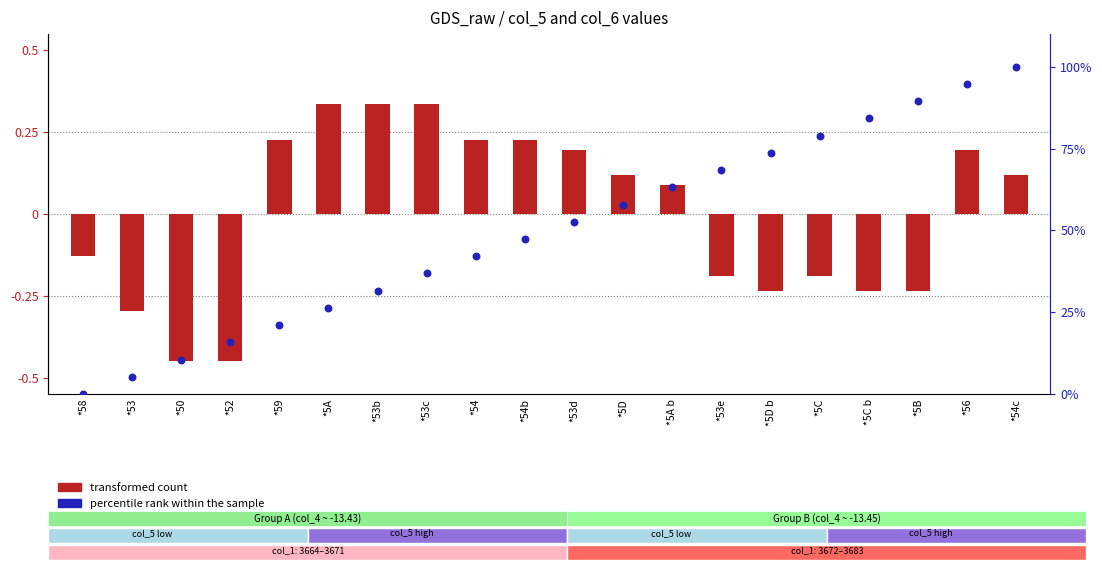

Which series has the largest total across all categories?

percentile rank within the sample